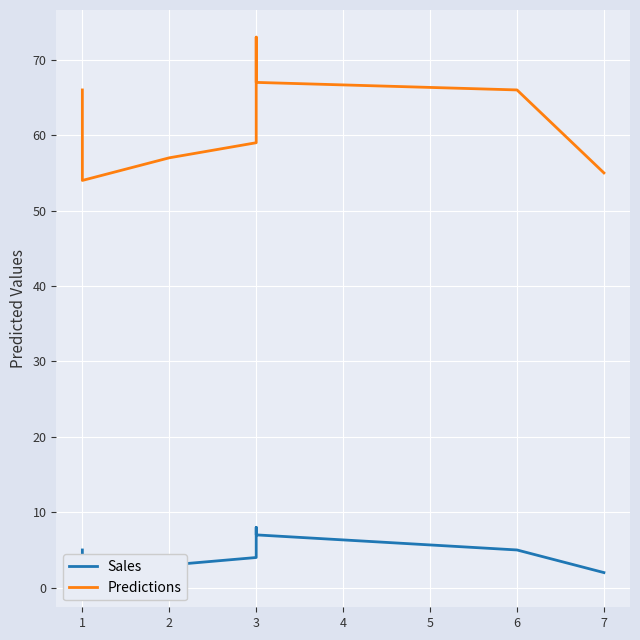

Does the chart display data point markers on the line(s)?

No